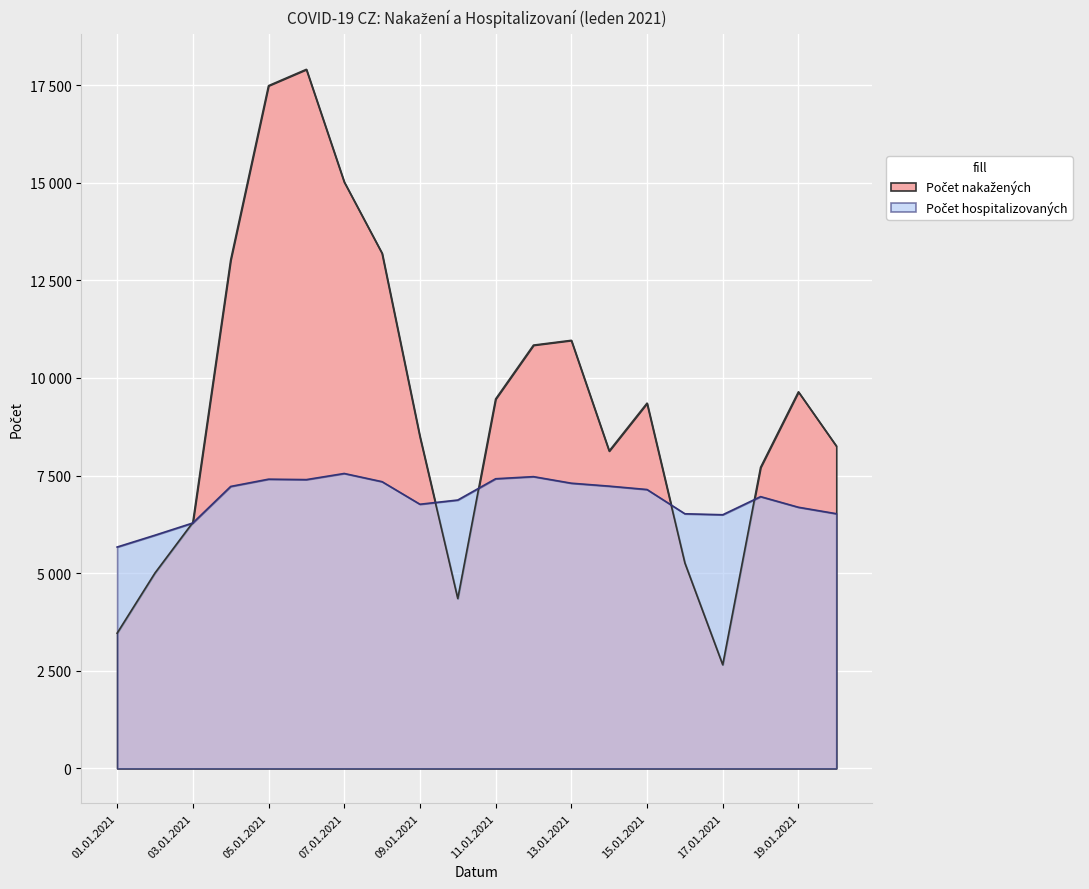

What is the minimum value for Počet hospitalizovaných?

5669